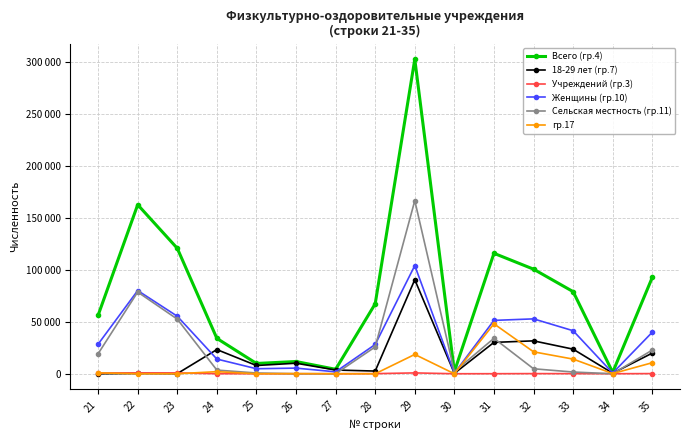

In Учреждений (гр.3), how many points are higher than both neighbors (excluding endpoints)?

3